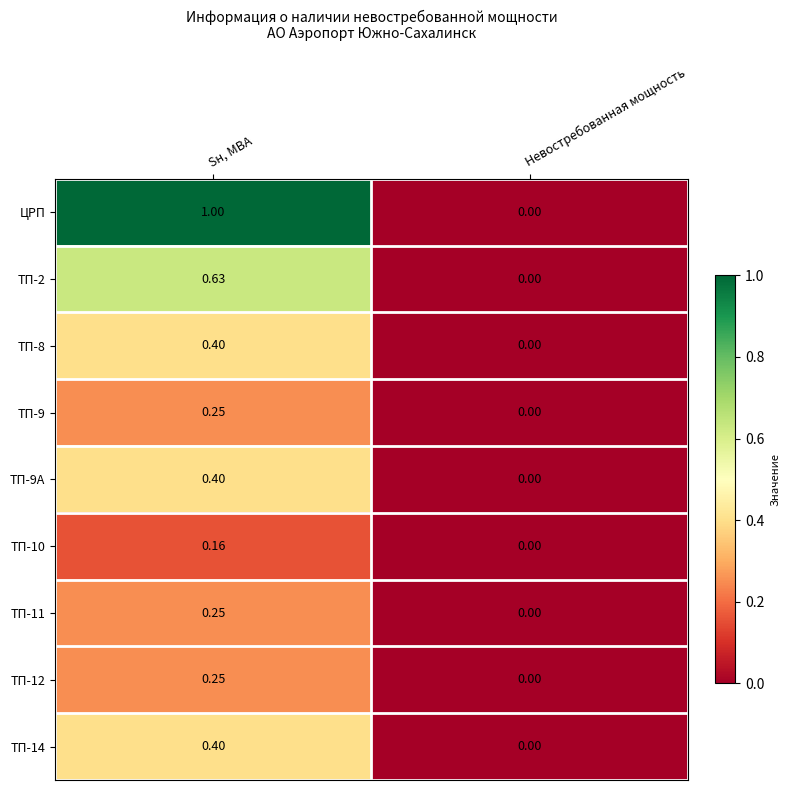

What is the total value across all series at Sн, МВА?

3.7